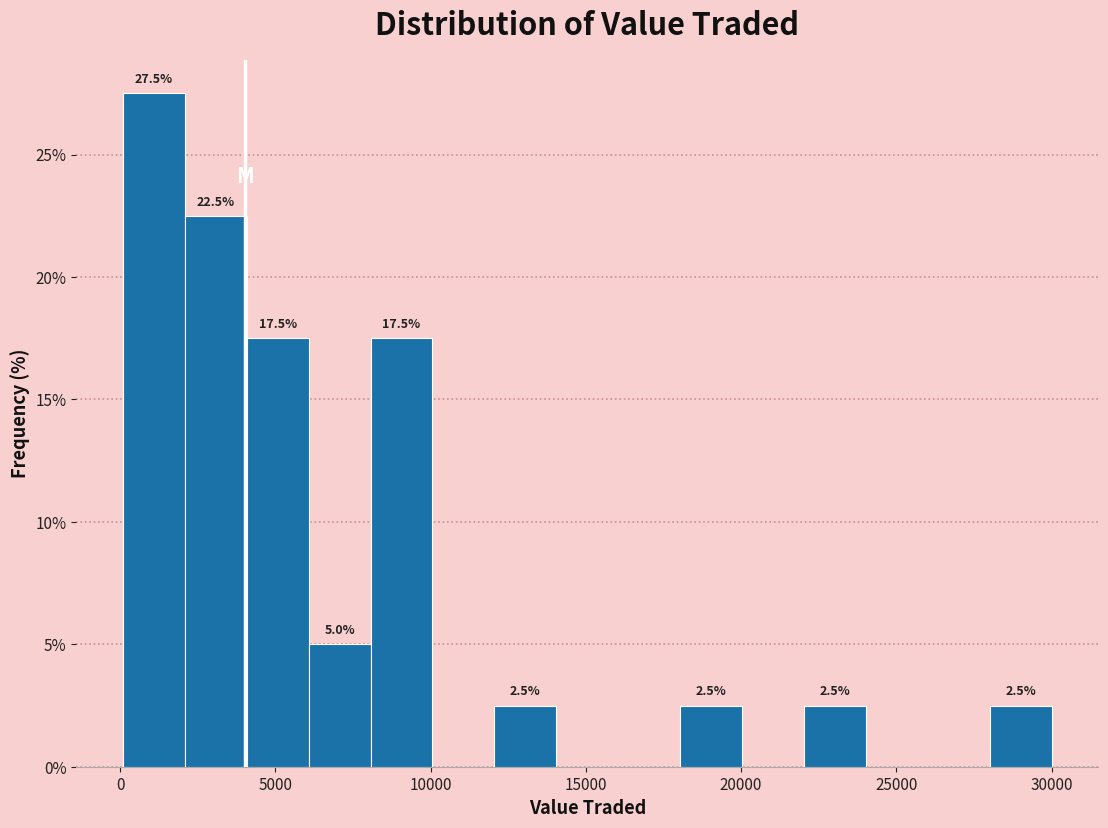

Read against the x-axis, roughly where is the centre of the tallest bar?

1000